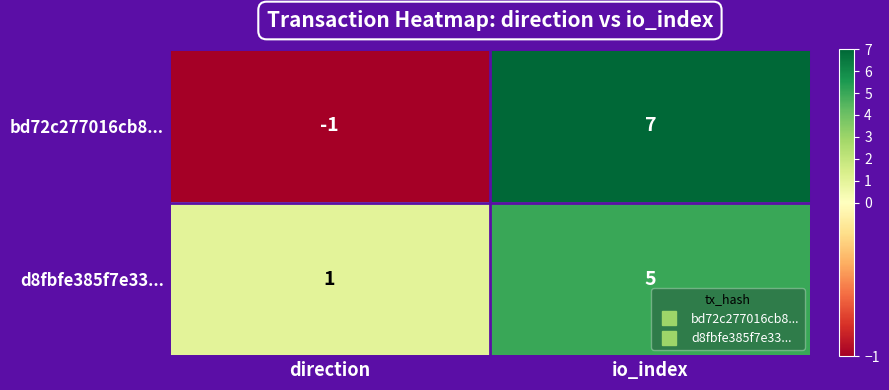

Is it true that bd72c277016cb8... equals 0 at direction?

False